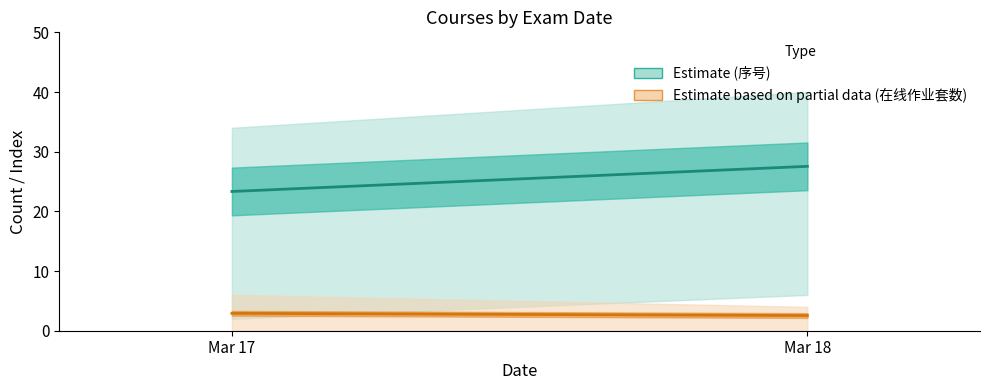

Does the chart have visible grid lines?

No